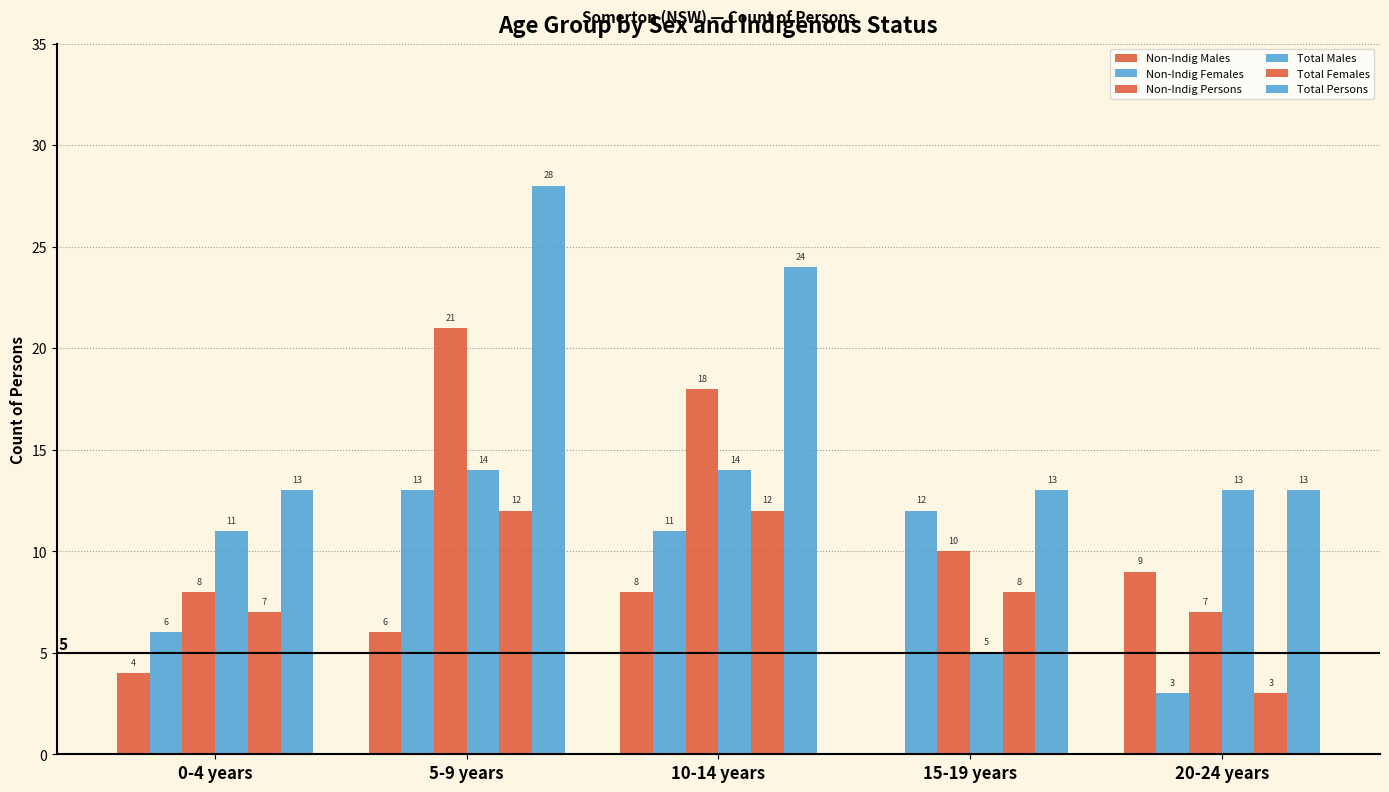

Rank the series by their maximum value, from highest to lowest.

Total Persons, Non-Indig Persons, Total Males, Non-Indig Females, Total Females, Non-Indig Males